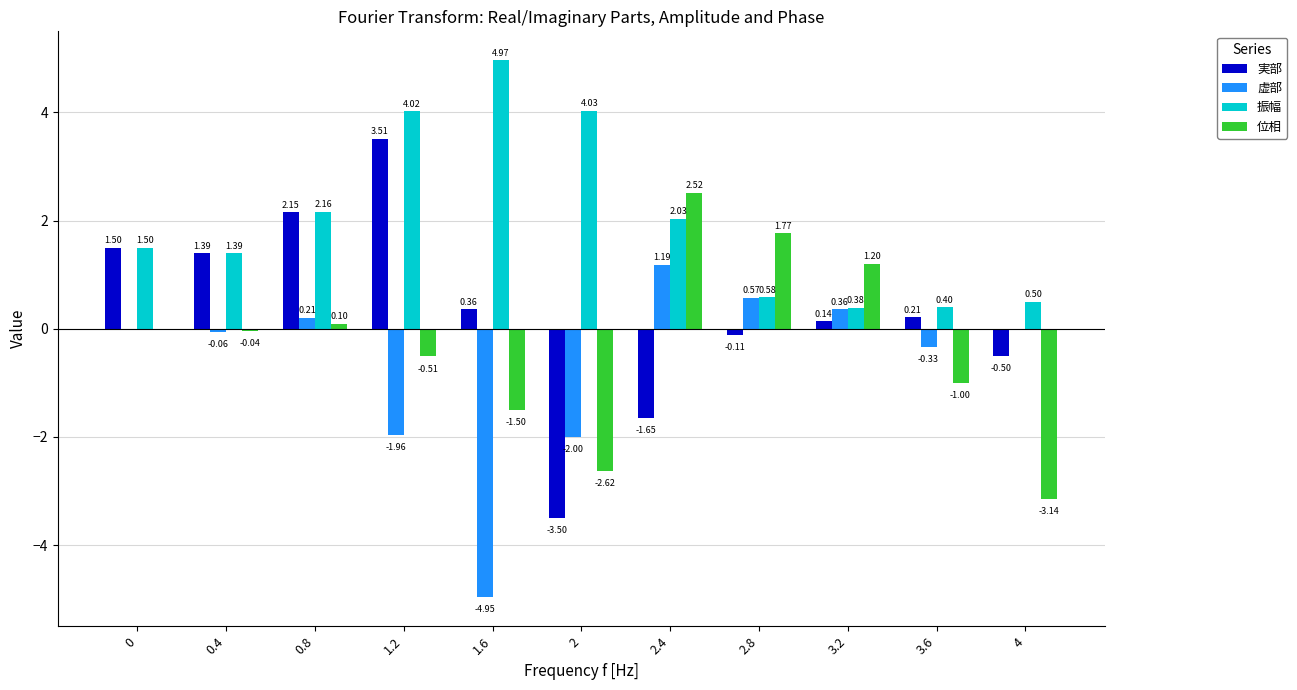

Which series changed the most between 0.4 and 2.8?

位相